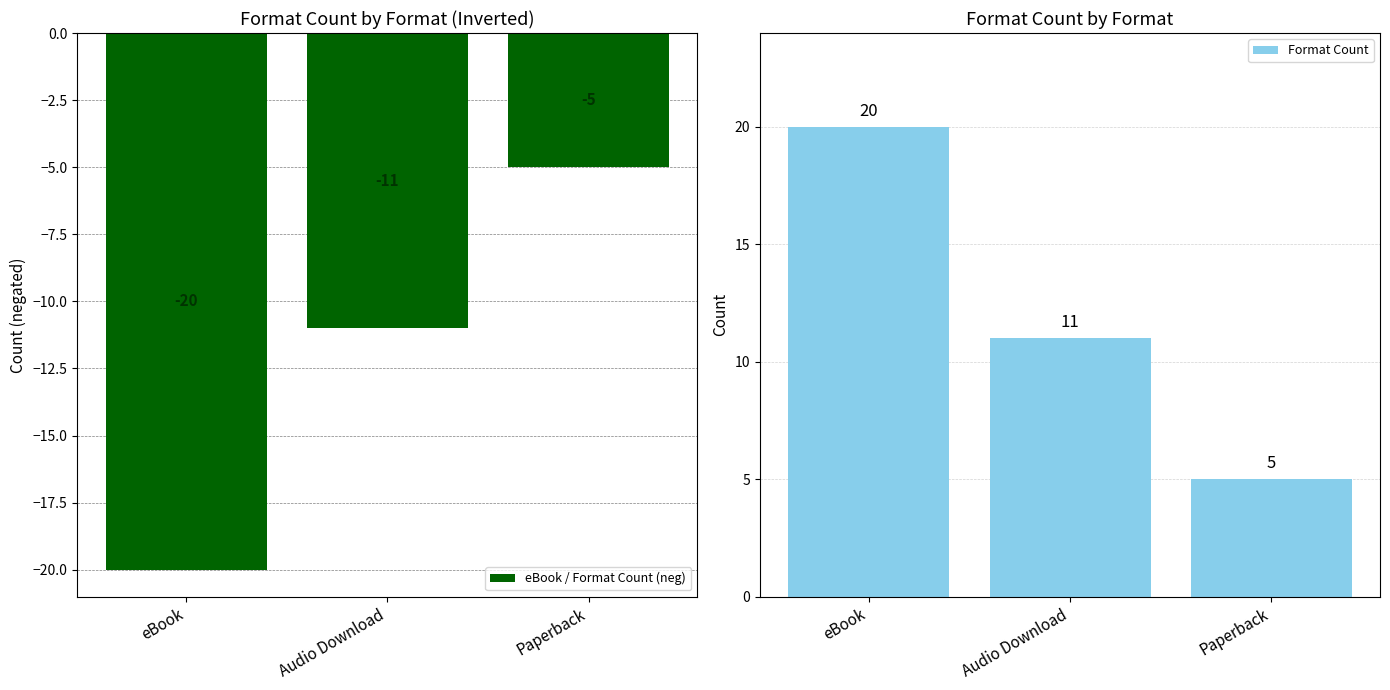

What is the minimum value for eBook / Format Count (neg)?

-20